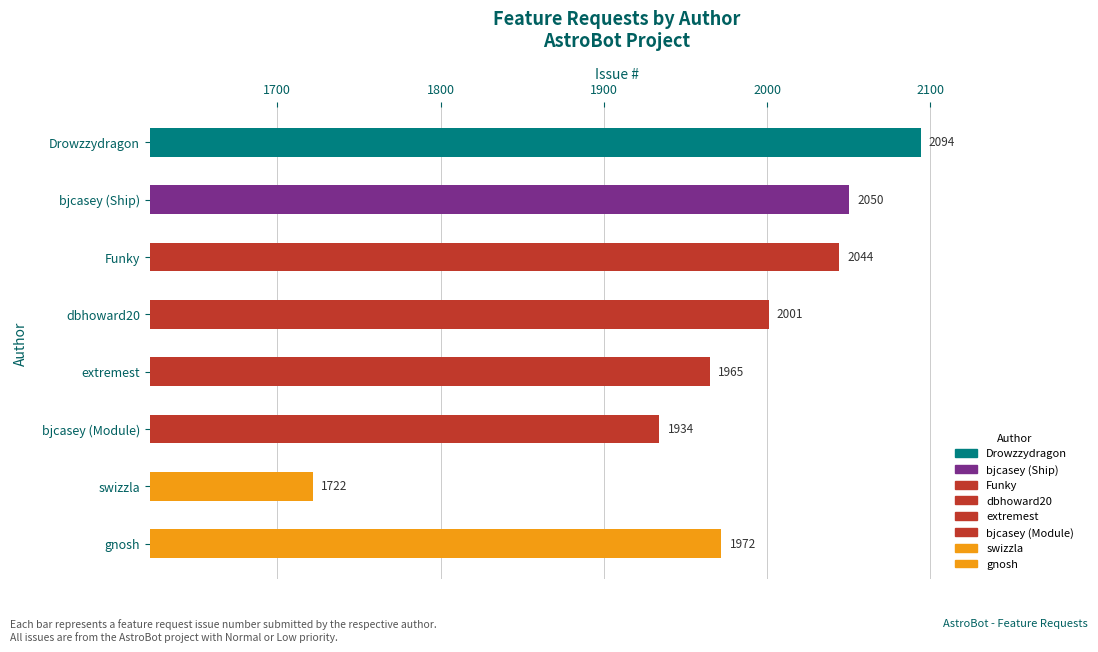

What position from the bottom is dbhoward20?

5